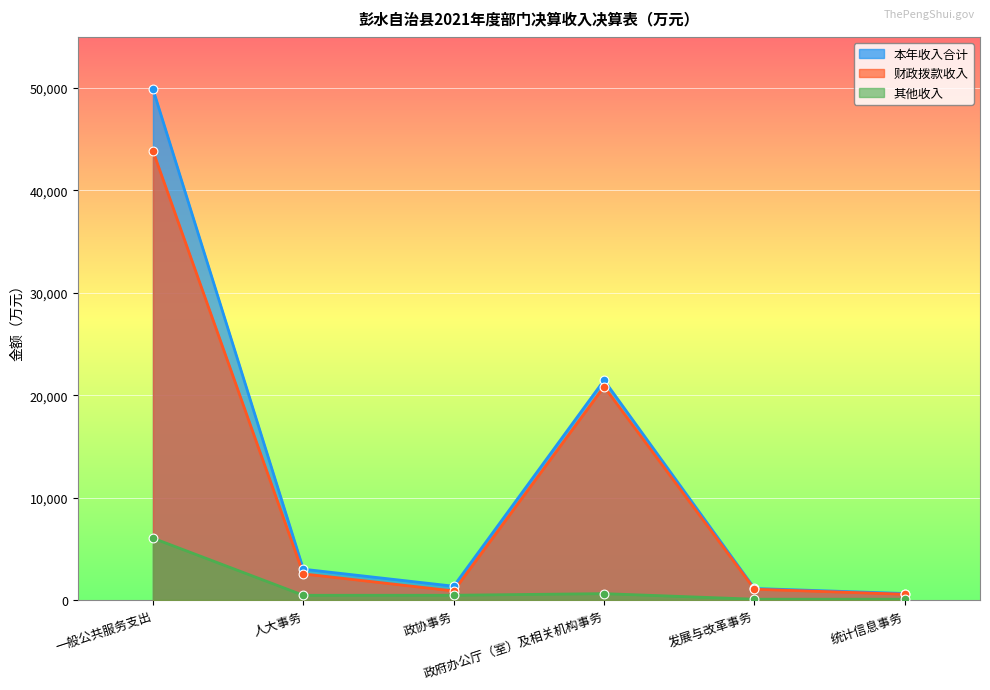

Which series contains the highest Y value?

本年收入合计